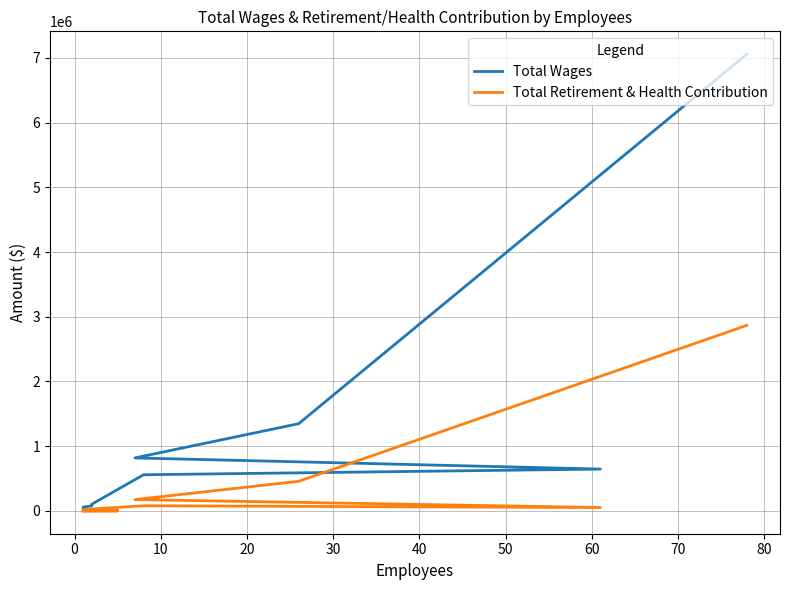

What is the difference between the maximum and minimum values in the Total Retirement & Health Contribution series?

2867379